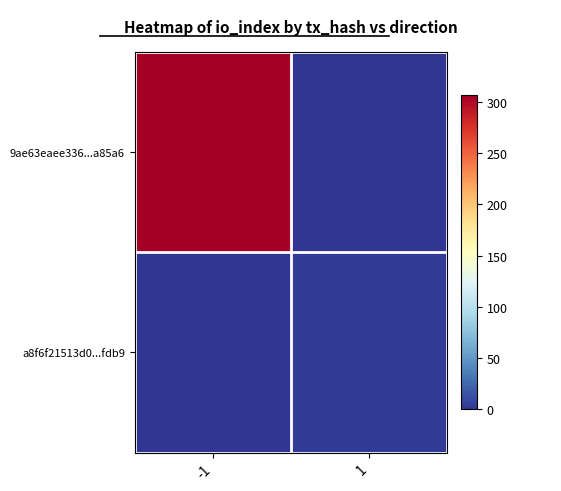

How many distinct data groups are displayed?

2